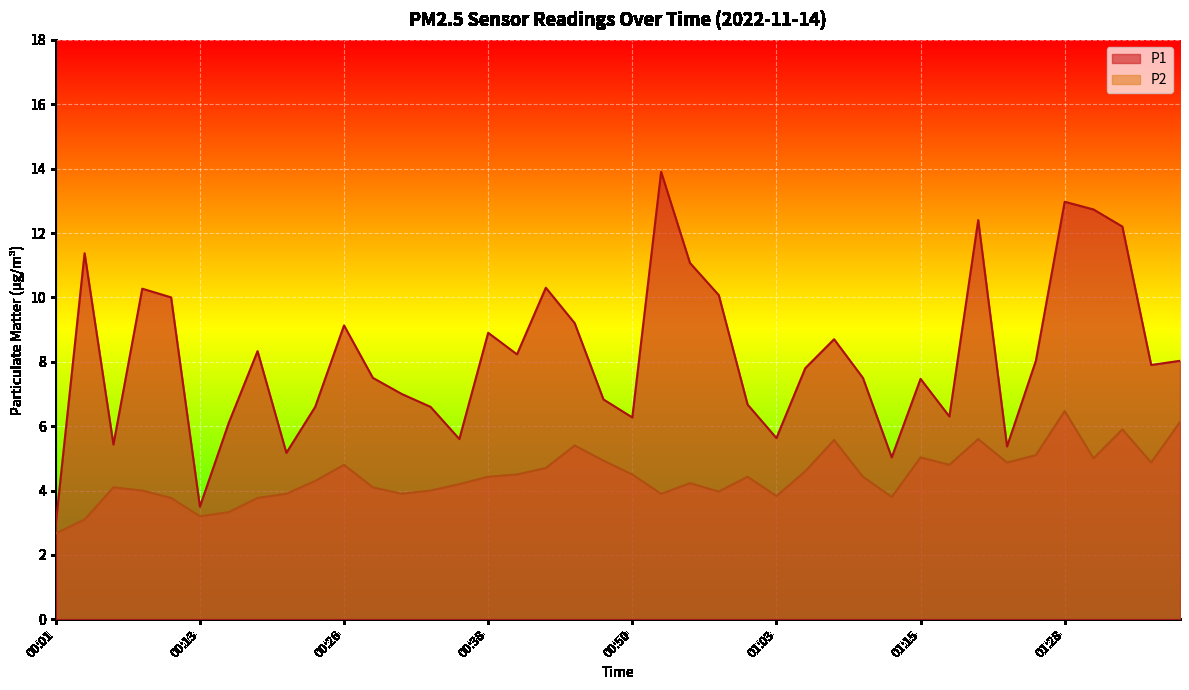

True or false: P1 and P2 intersect in this chart.

False